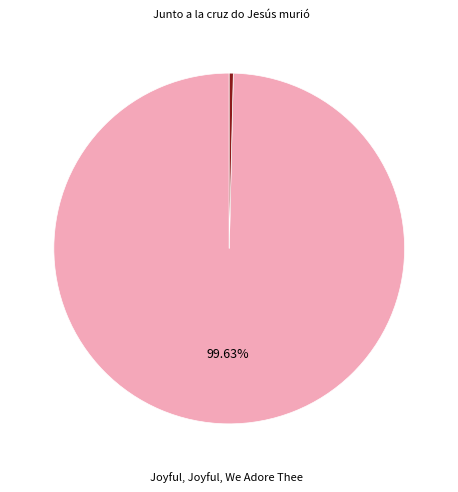

Does any single category account for the majority?

Yes